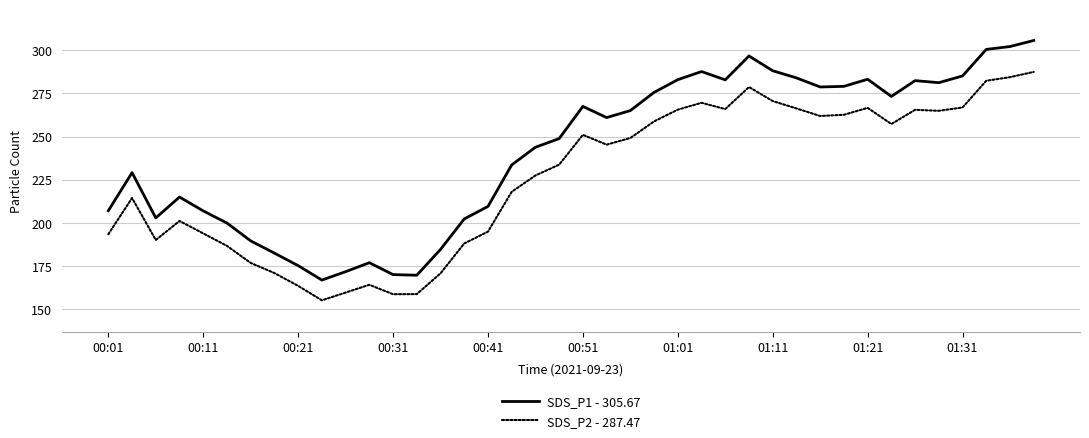

In SDS_P2 - 287.47, how many points are lower than both neighbors (excluding endpoints)?

8